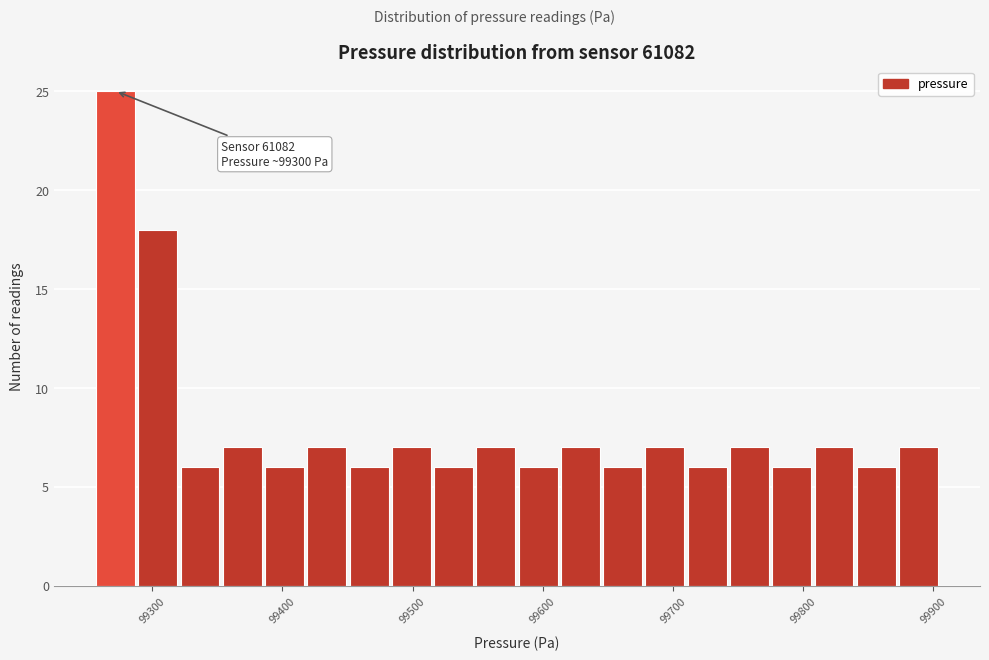

Read against the x-axis, roughly where is the centre of the tallest bar?

99270